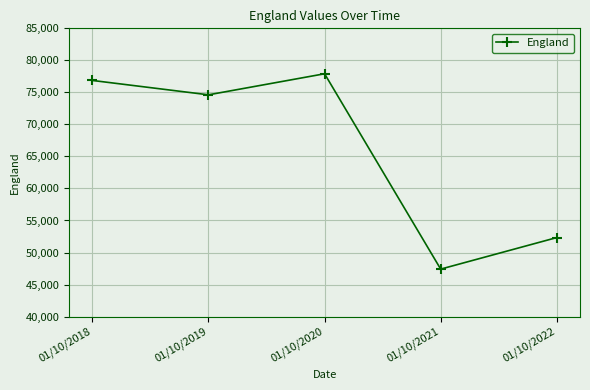

Reading left to right, extract all data points from this chart.

01/10/2018=76864	01/10/2019=74620	01/10/2020=77907	01/10/2021=47410	01/10/2022=52334